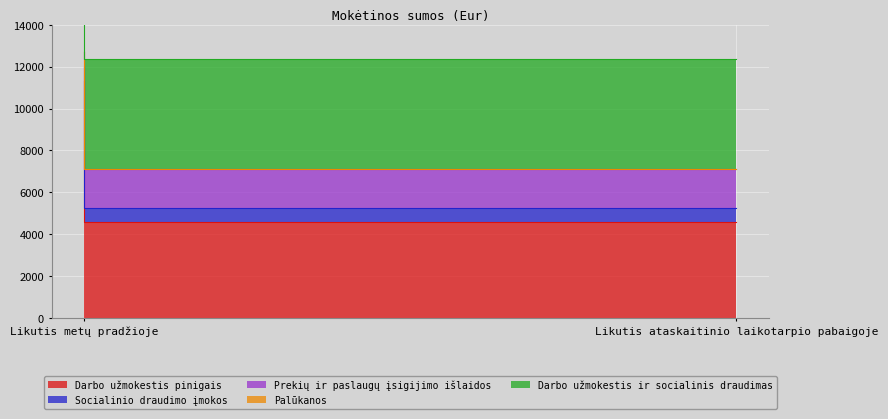

Is it true that Palūkanos equals 0.0 at Likutis metų pradžioje?

True